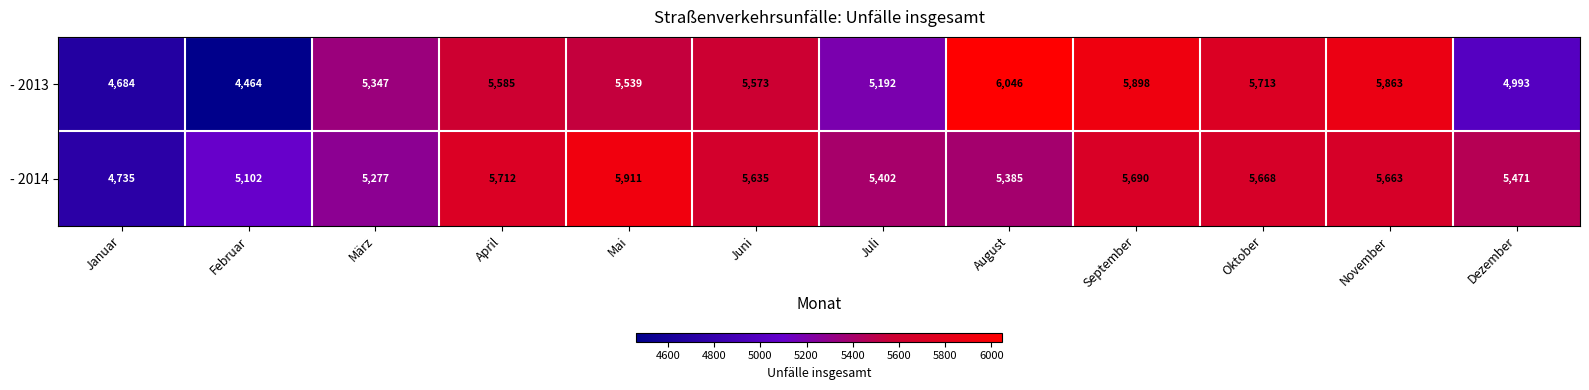

Is it true that - 2013 equals 5347 at März?

True